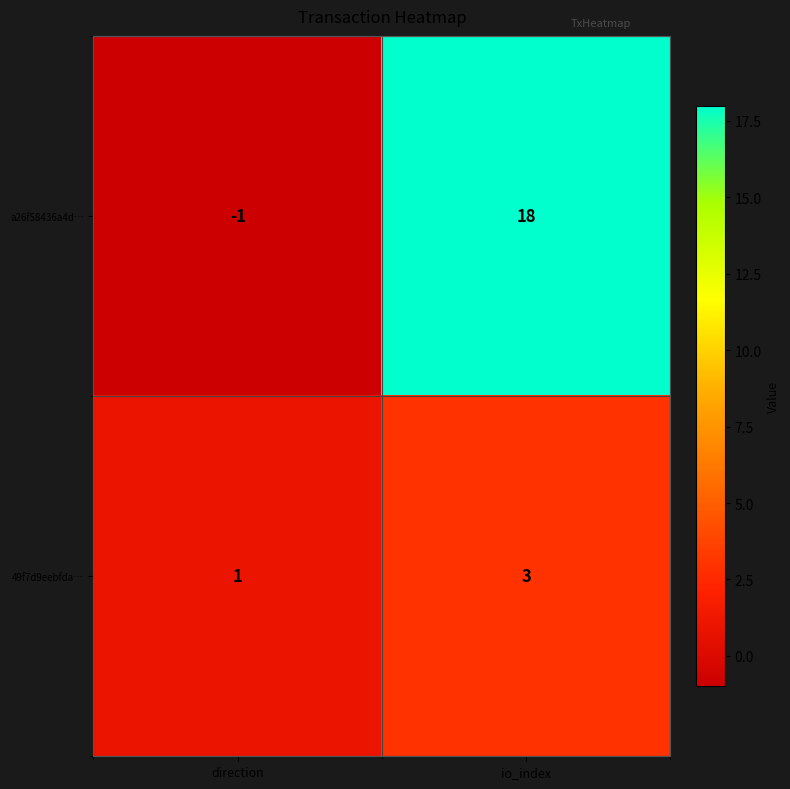

What is the approximate value of a26f58436a4d… at io_index?

18